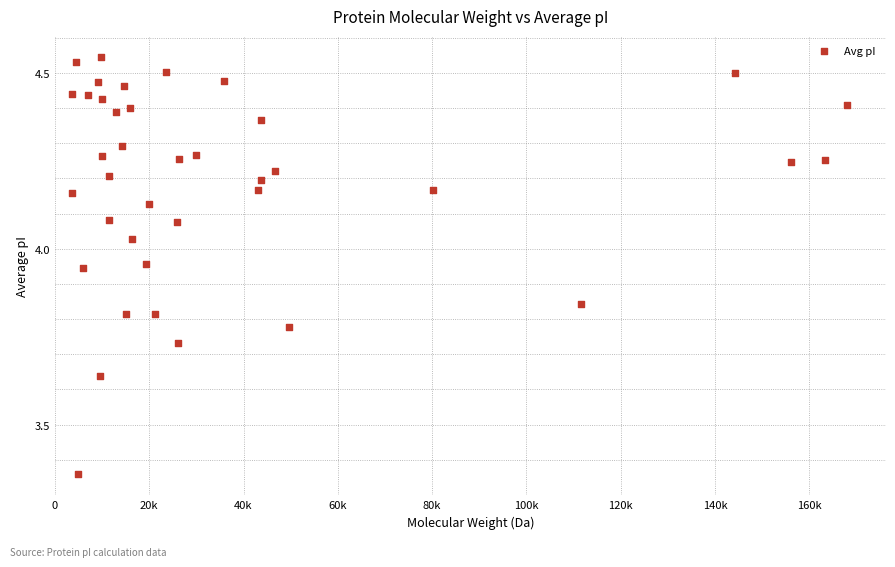

What is the range of X values (max minus min)?

164413.0